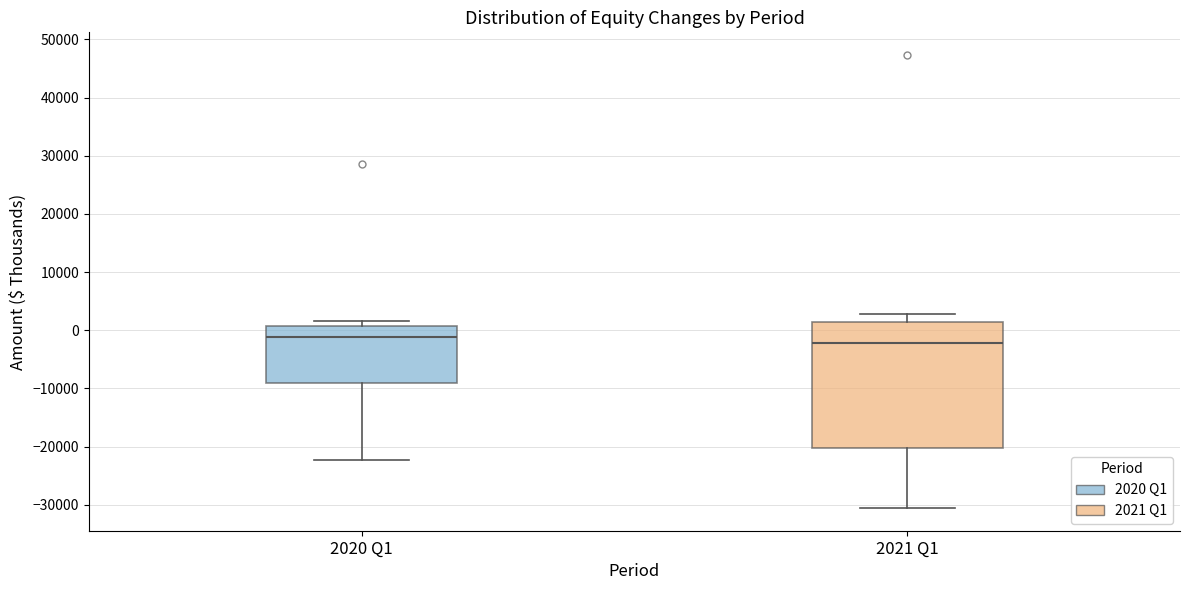

Where does the lower whisker of the box for 2020 Q1 end on the y-axis? The values are not printed on the chart, so give them approximately, as read against the axis.

-22000